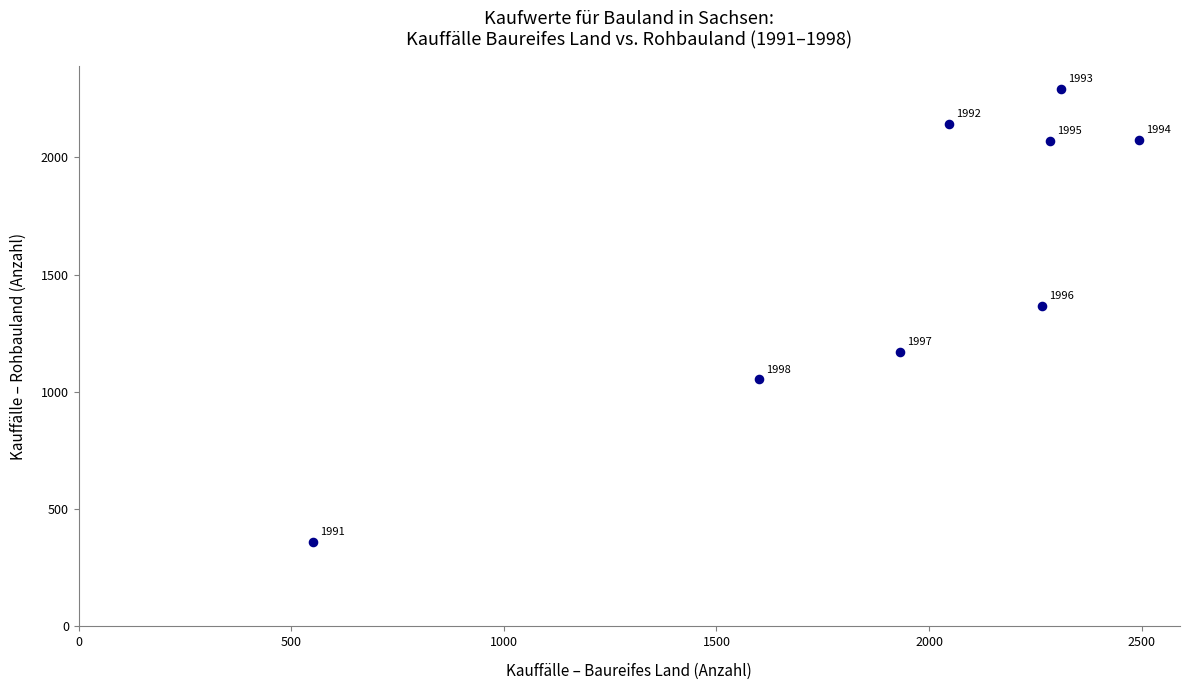

What is the range of X values (max minus min)?

1941